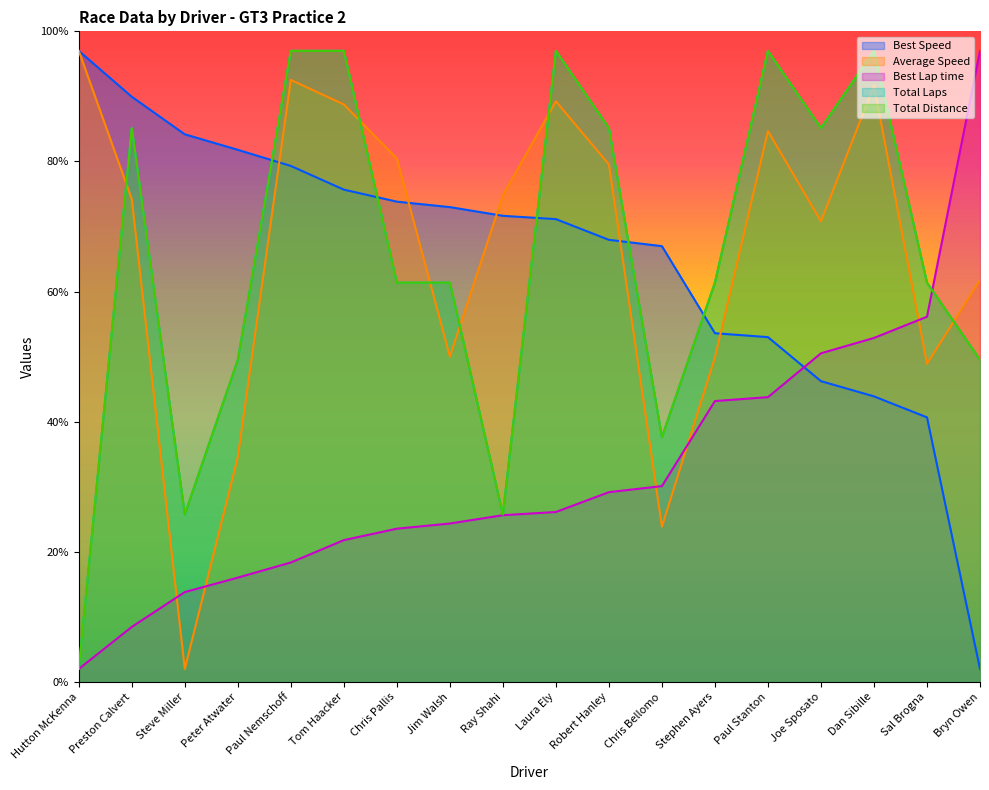

At which category does the chart reach its minimum across all series?

Hutton McKenna